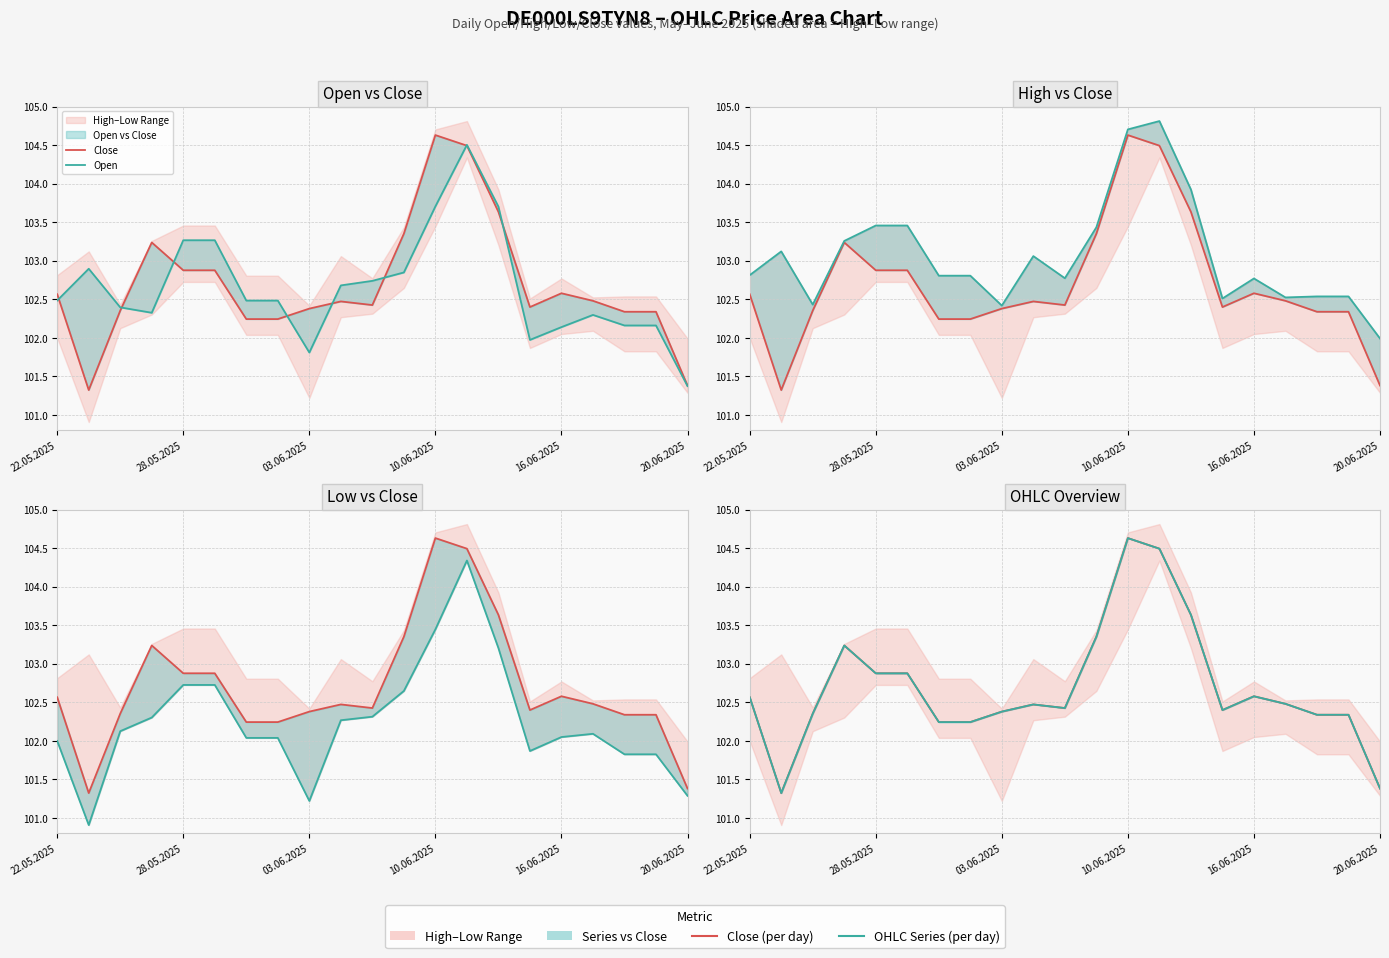

Is it true that High equals 64994 at 22.05.2025?

False